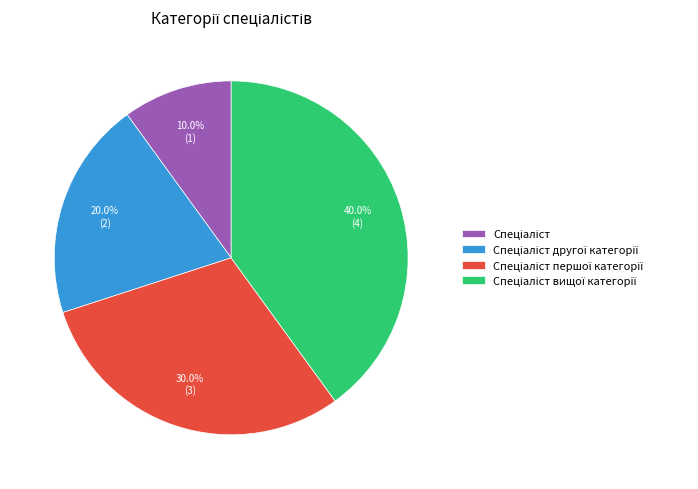

How many segments does this pie chart have?

4